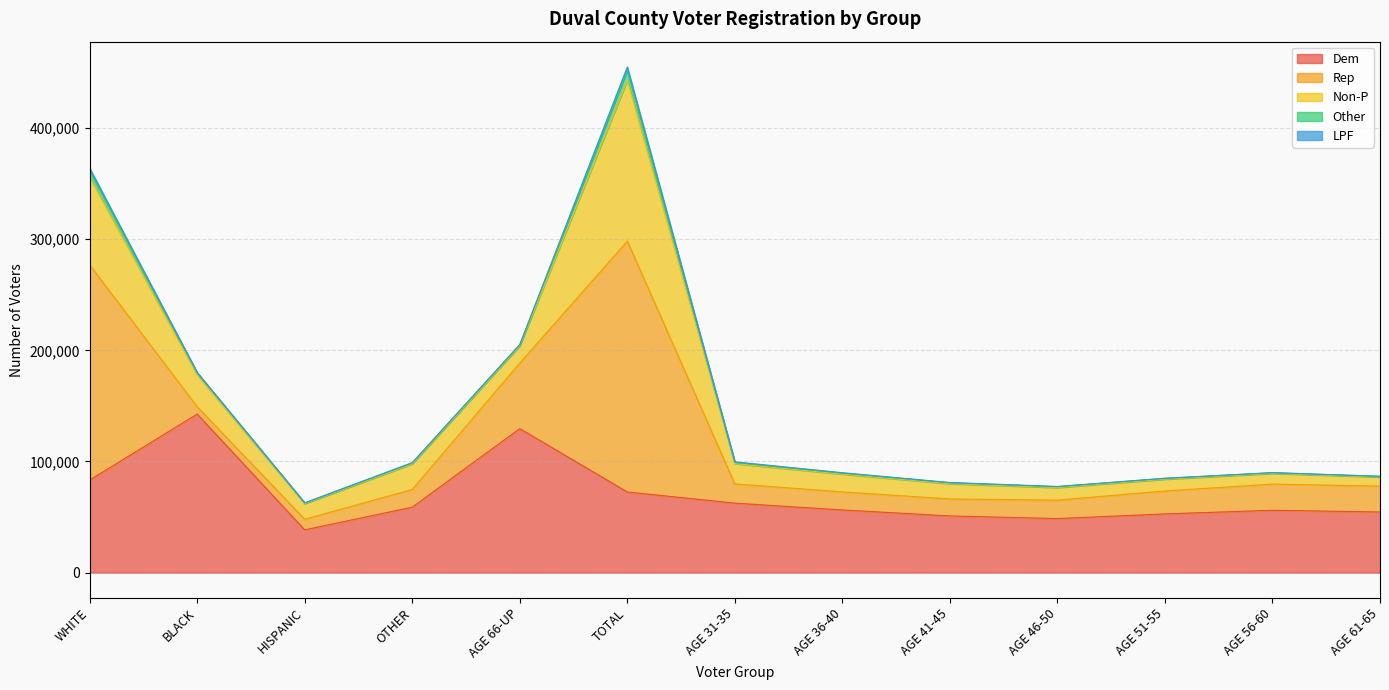

At which label is Rep closest to 116153?

AGE 66-UP